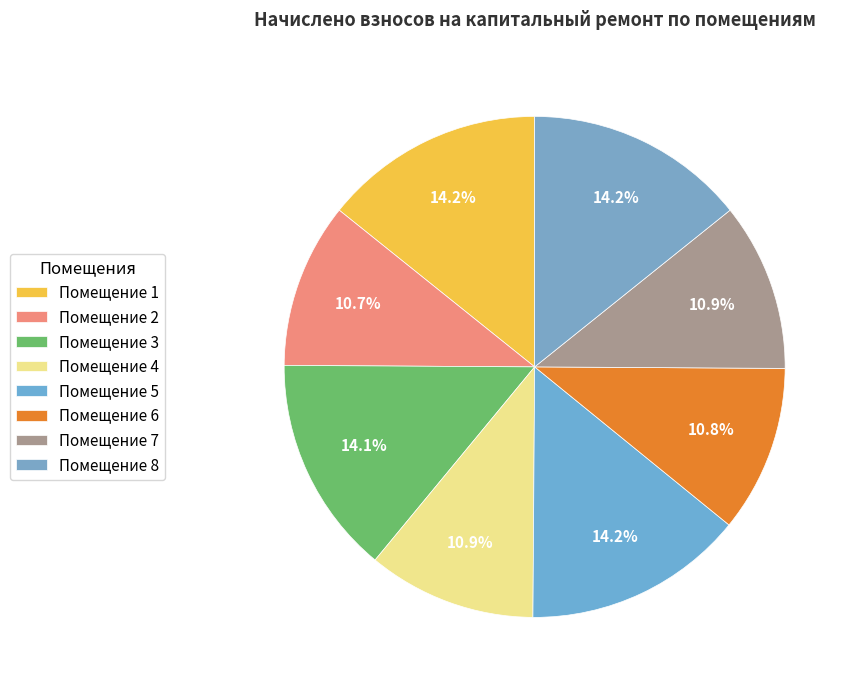

How many segments does this pie chart have?

8